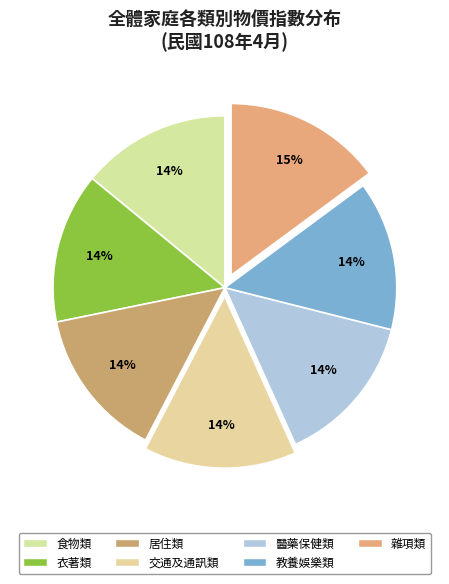

Which category has the smallest portion of the pie?

食物類